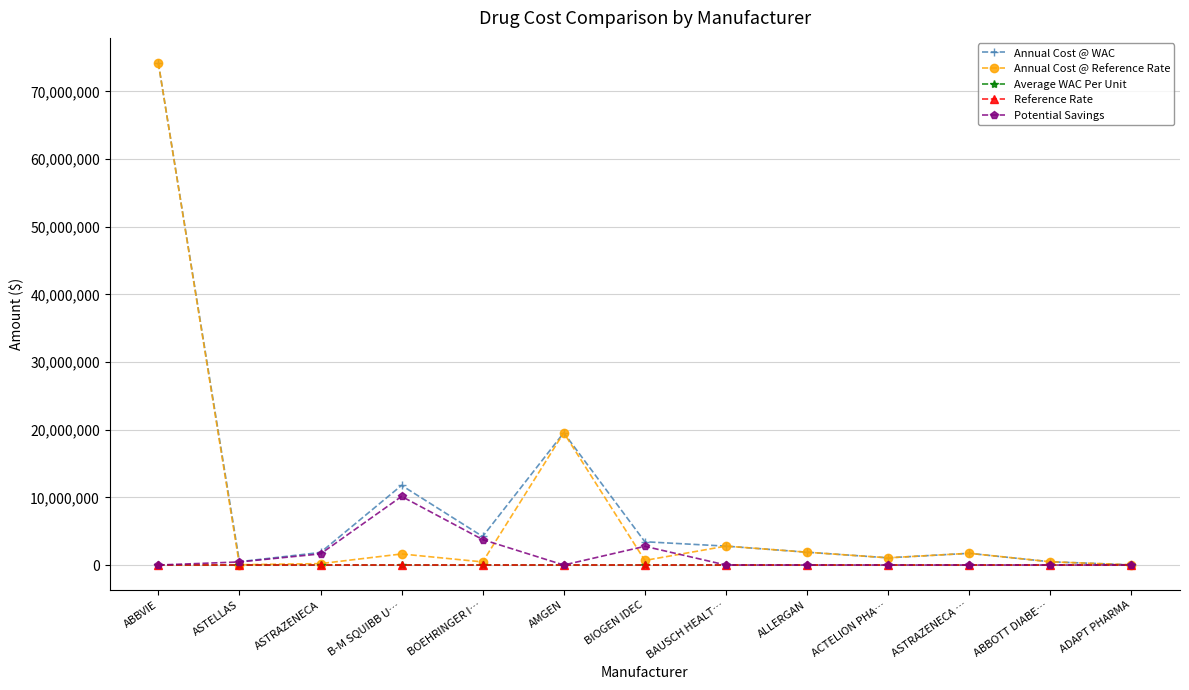

What is the average value of the Reference Rate series?

418.3